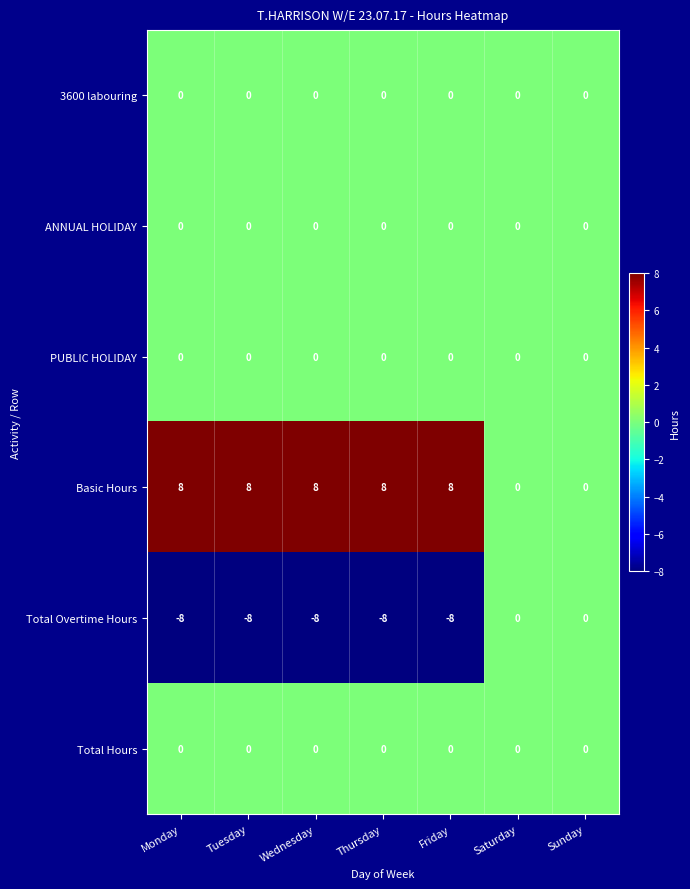

The value of PUBLIC HOLIDAY at Friday is 0. True or false?

True